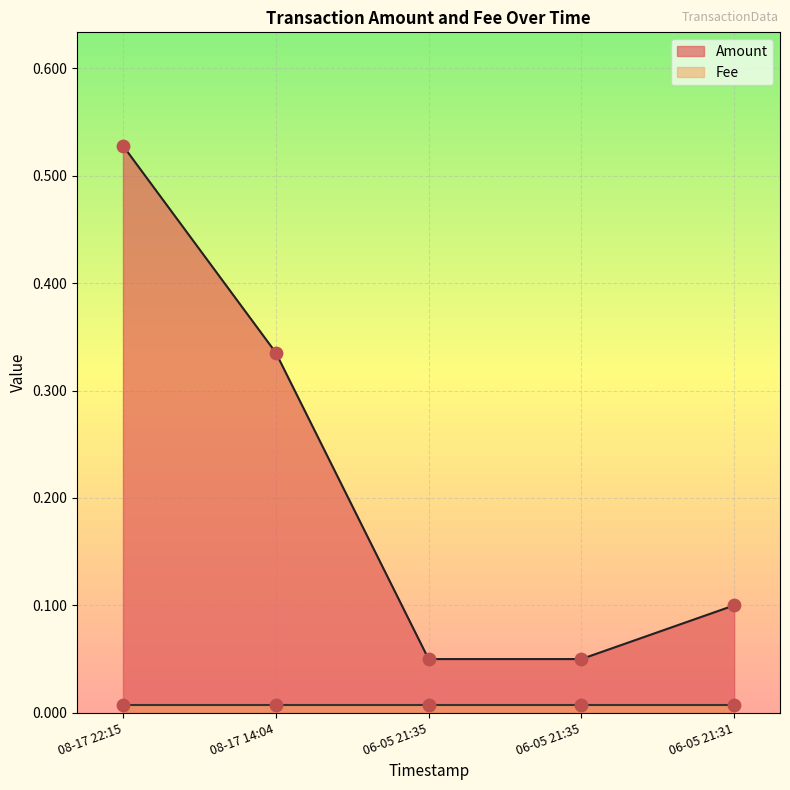

Between 06-05 21:35 and 08-17 22:15, which is larger?

08-17 22:15